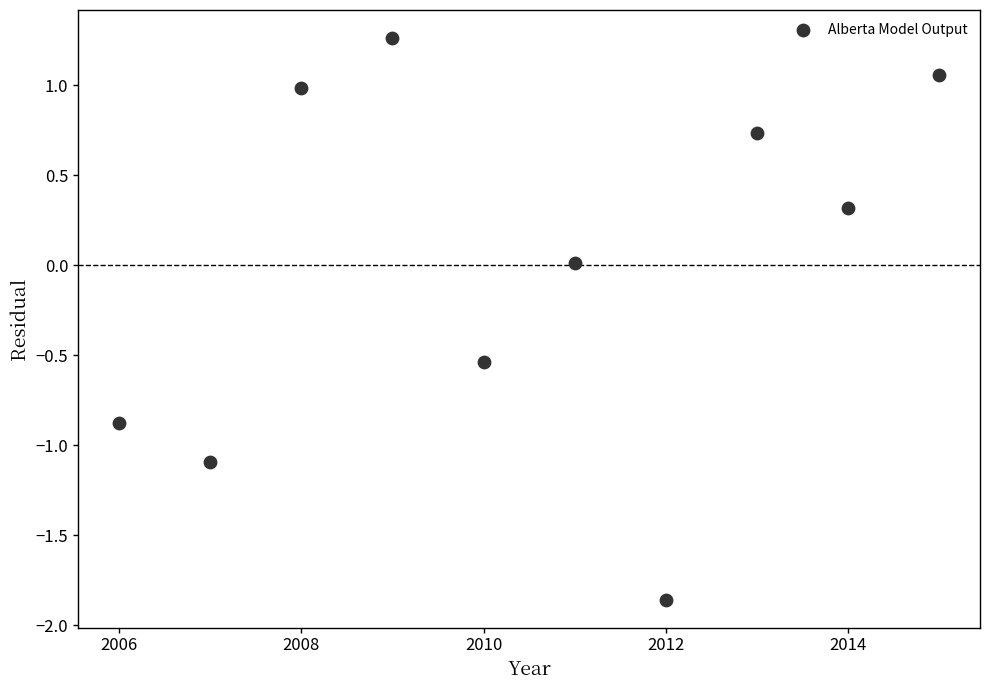

What is the average X value?

2010.5